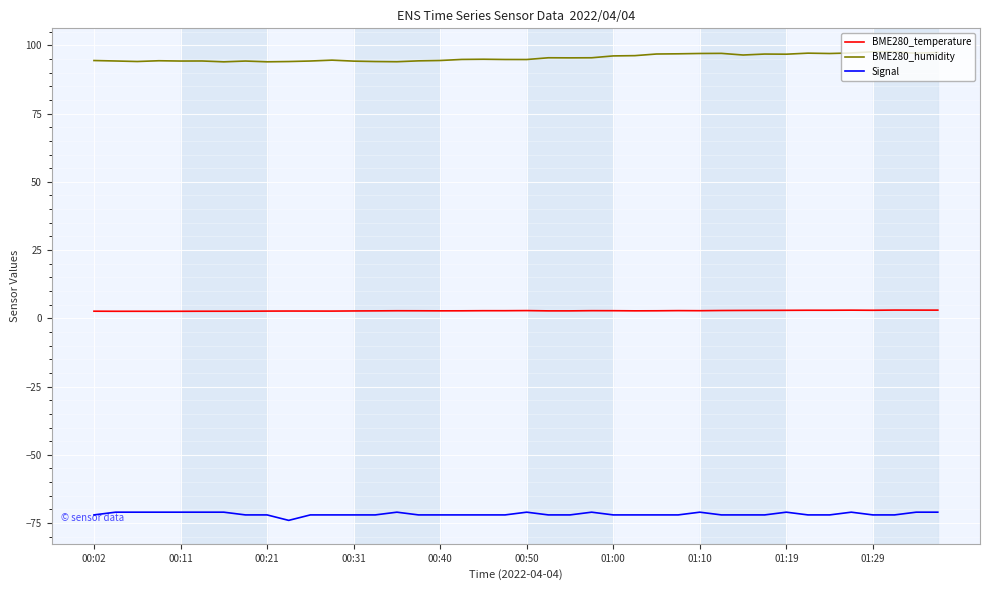

True or false: BME280_temperature and BME280_humidity cross at least once.

False